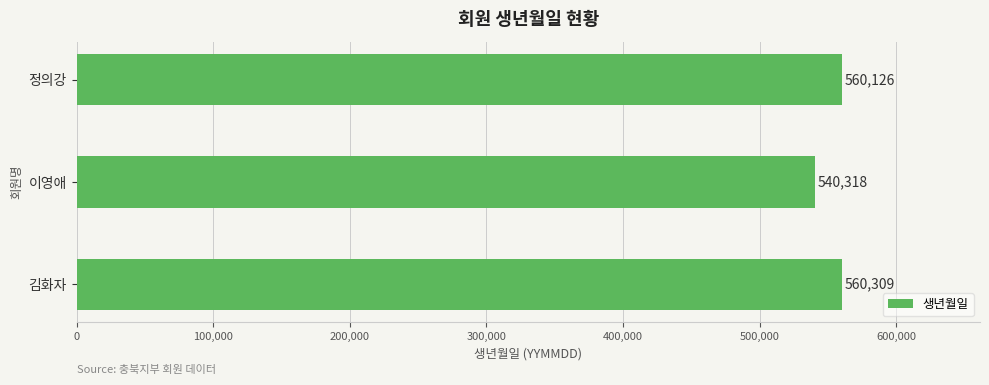

What is the sum of all values?

1660753